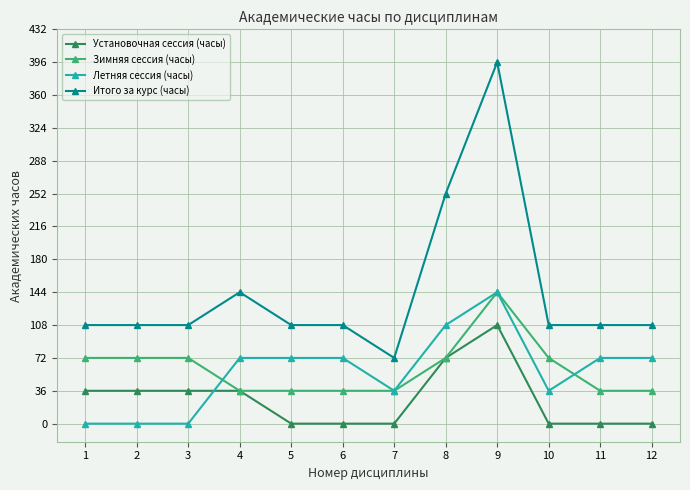

True or false: Итого за курс (часы) and Зимняя сессия (часы) cross at least once.

False